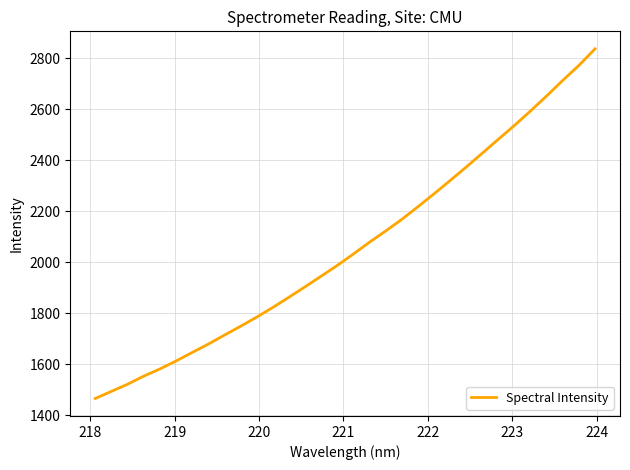

What is the smallest value displayed?

1466.4